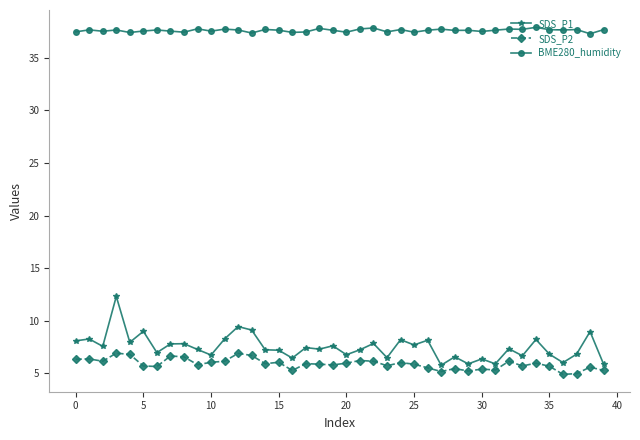

True or false: SDS_P2 and BME280_humidity cross at least once.

False